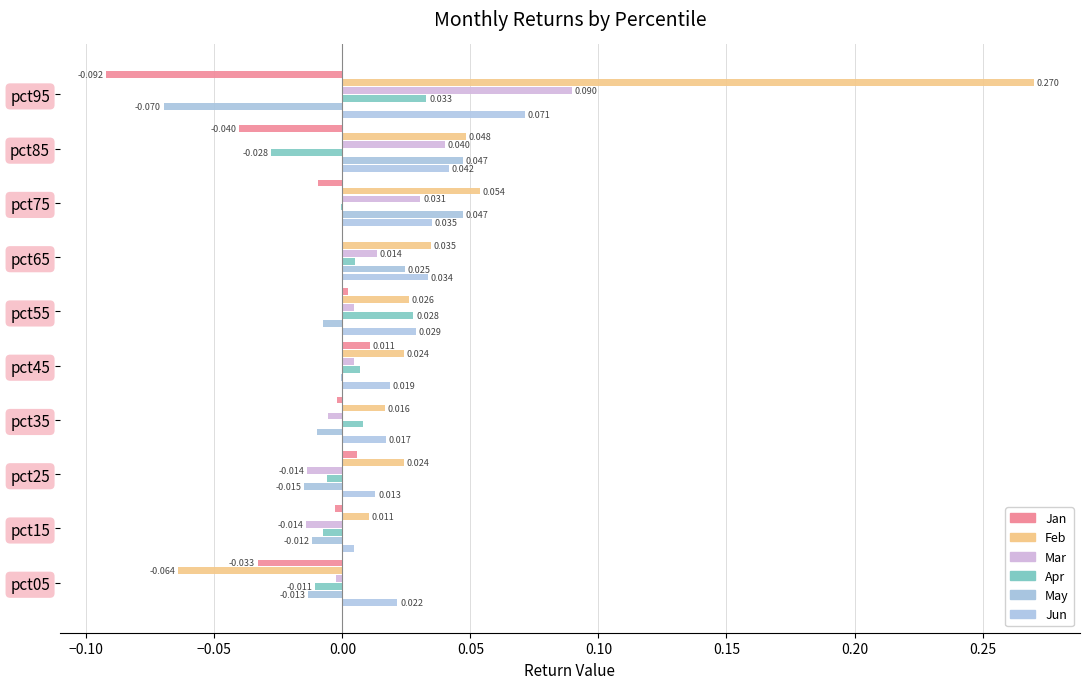

What position from the right is 0.10?

5